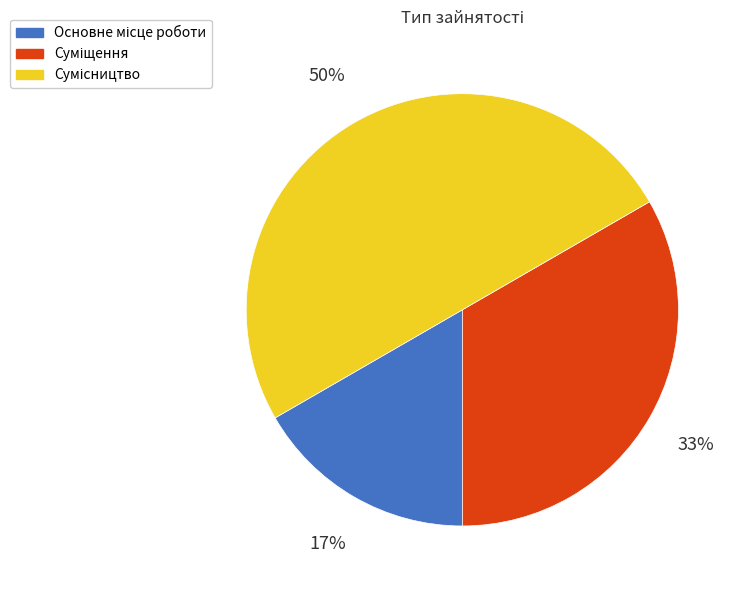

To the nearest percent, what is the difference between the largest and smallest slice percentages?

33%